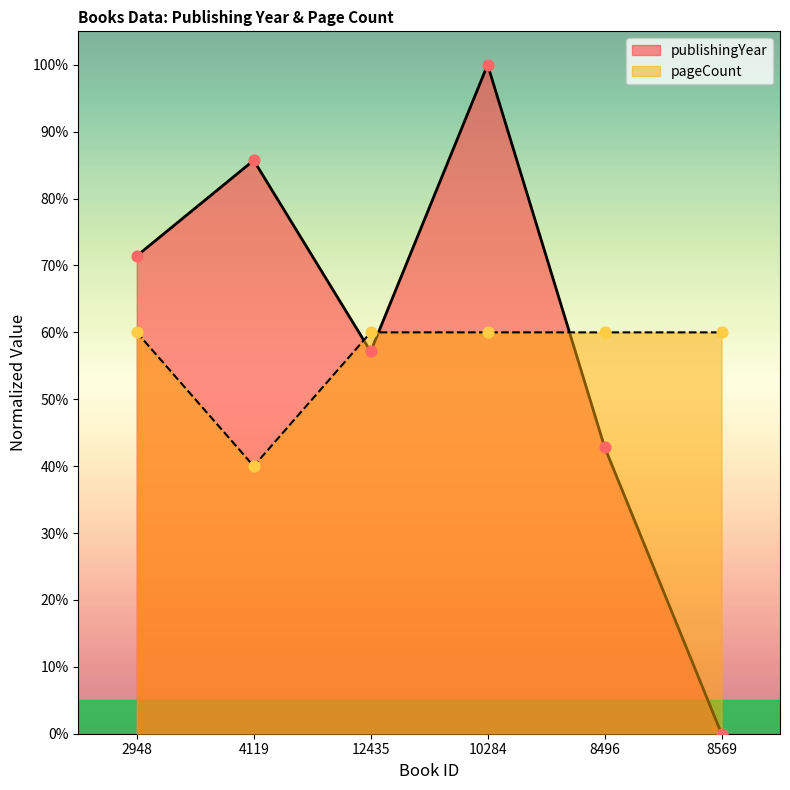

At which category is the sum across all series the highest?

10284